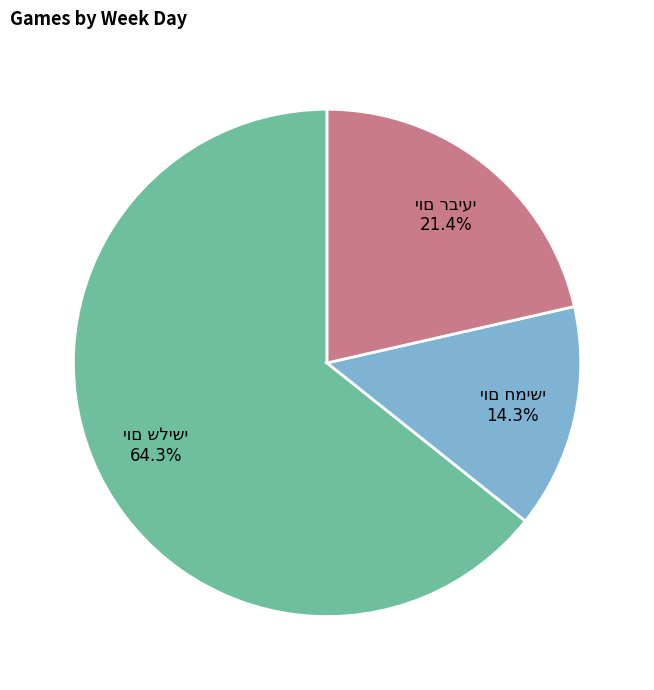

Is there a majority slice in this chart?

Yes